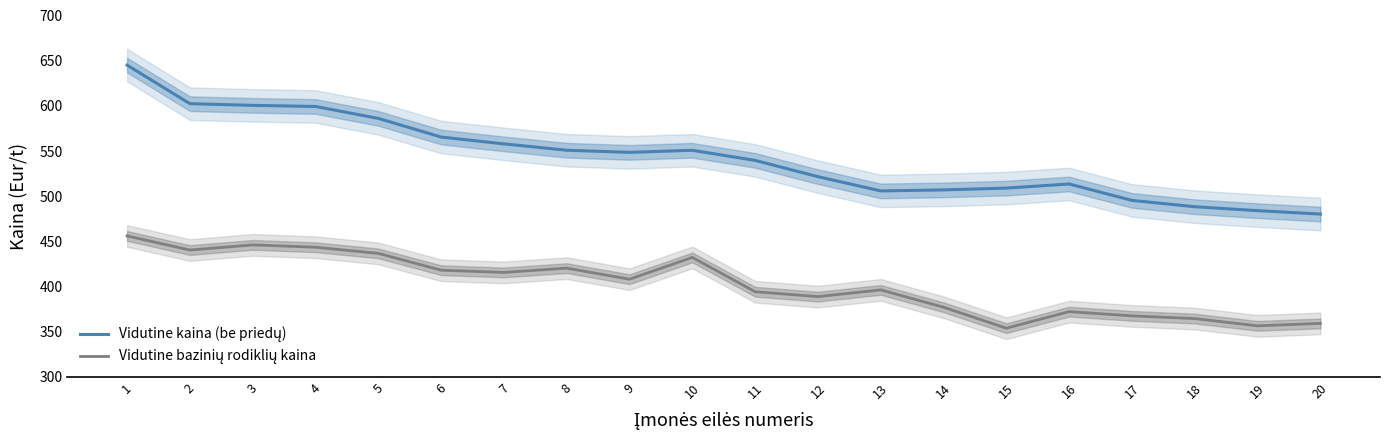

What is the value of the Vidutine bazinių rodiklių kaina point at the 4th from the left?

443.5